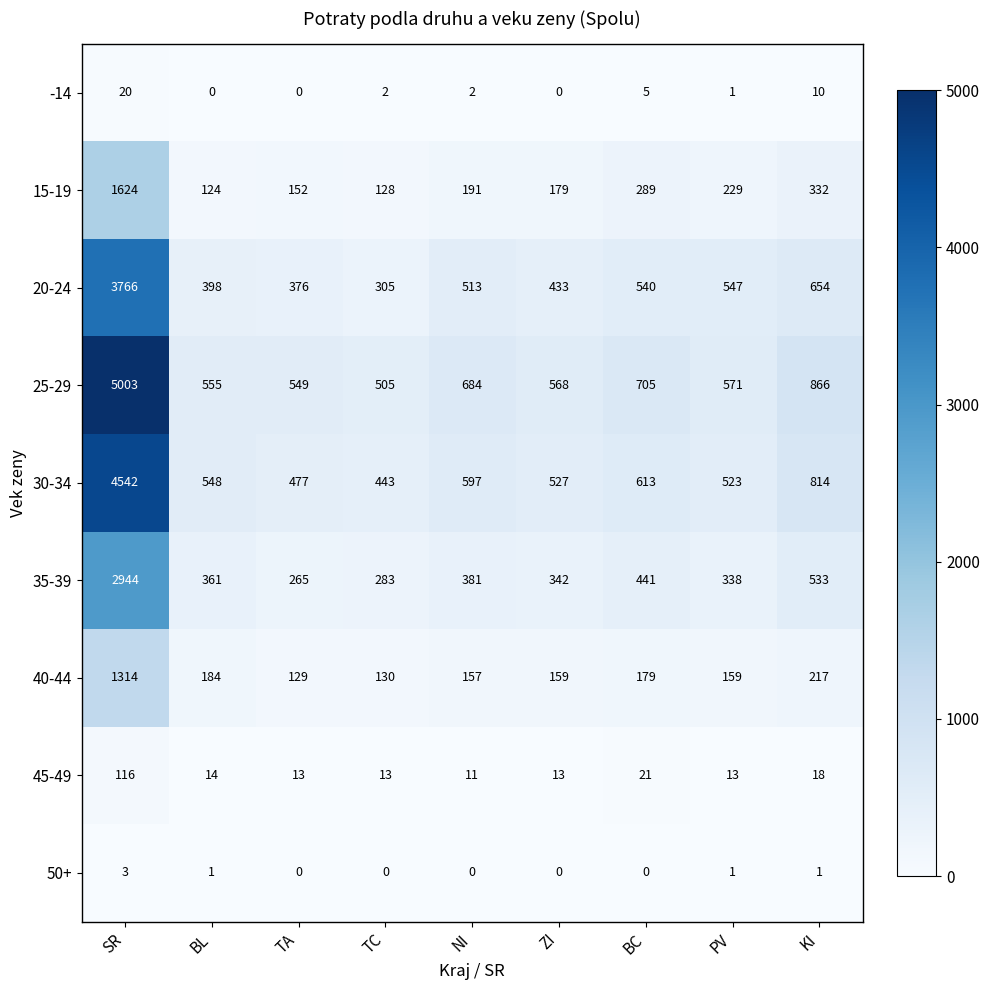

Between TA and TC, which series saw the biggest shift?

20-24